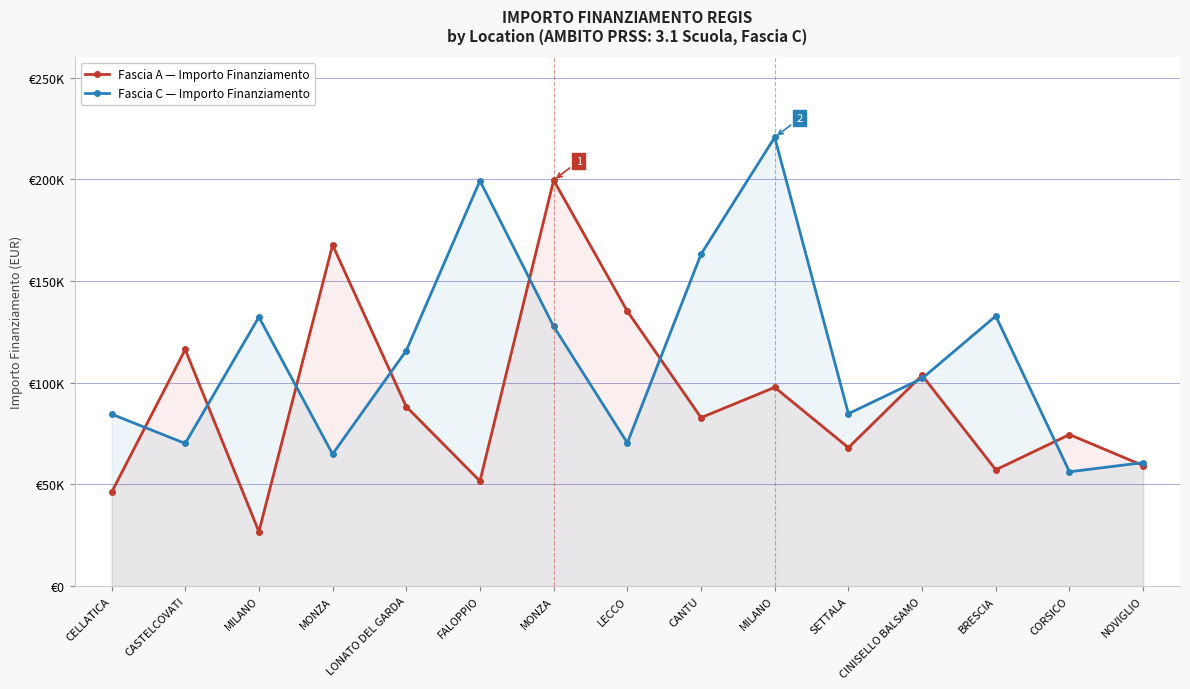

How many distinct data groups are displayed?

2